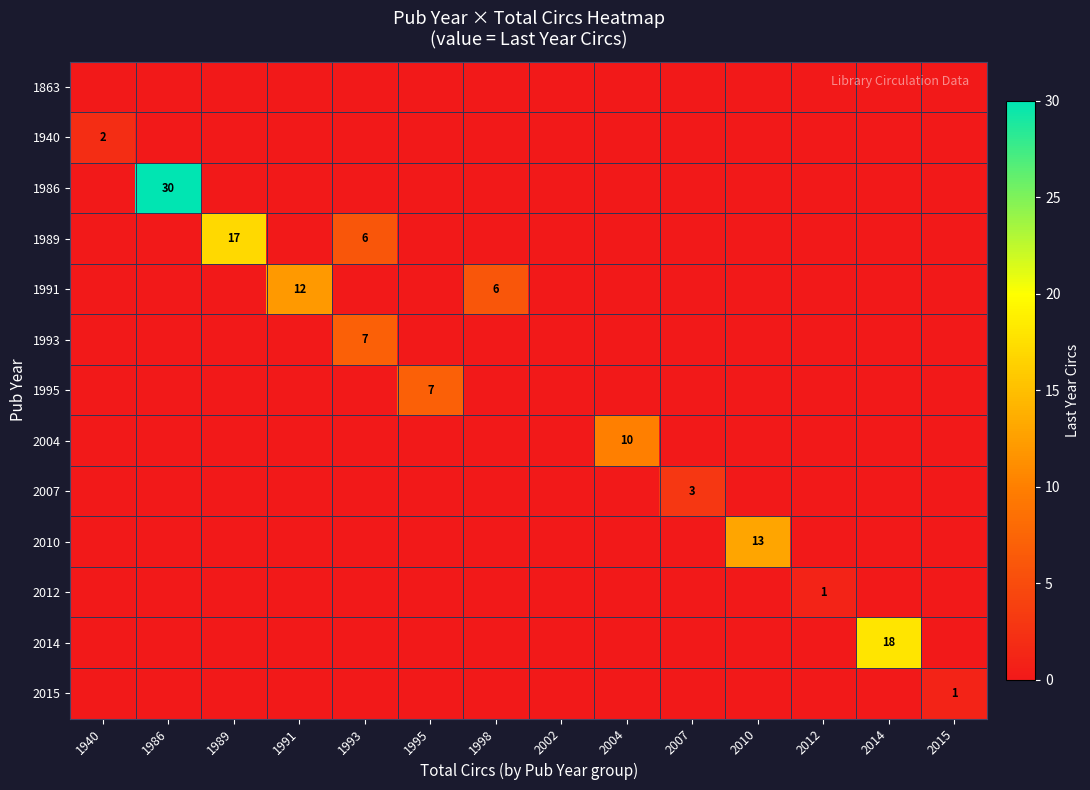

The value of 1993 at 1993 is 7. True or false?

True